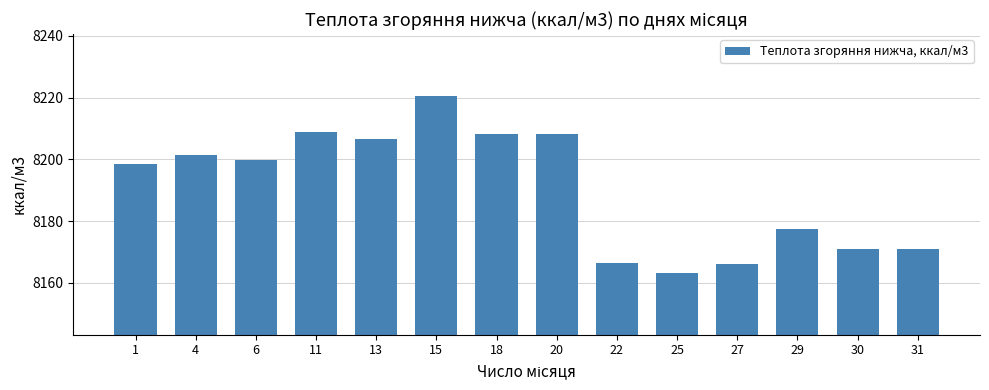

What is the ratio of the value at 1 to the value at 29?

1.0